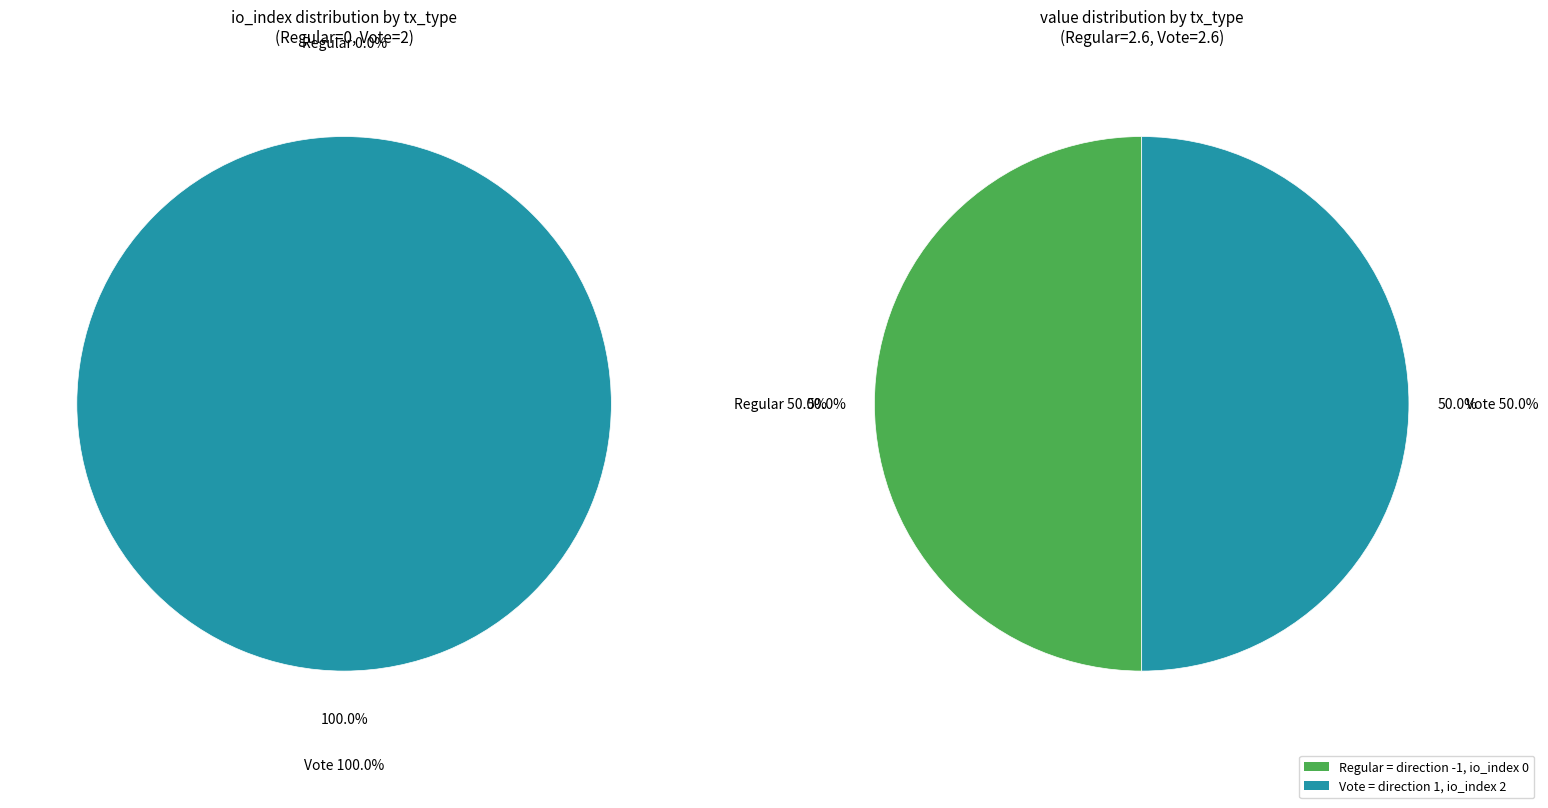

Combined, what portion of the pie is Regular and Vote?

100.0%